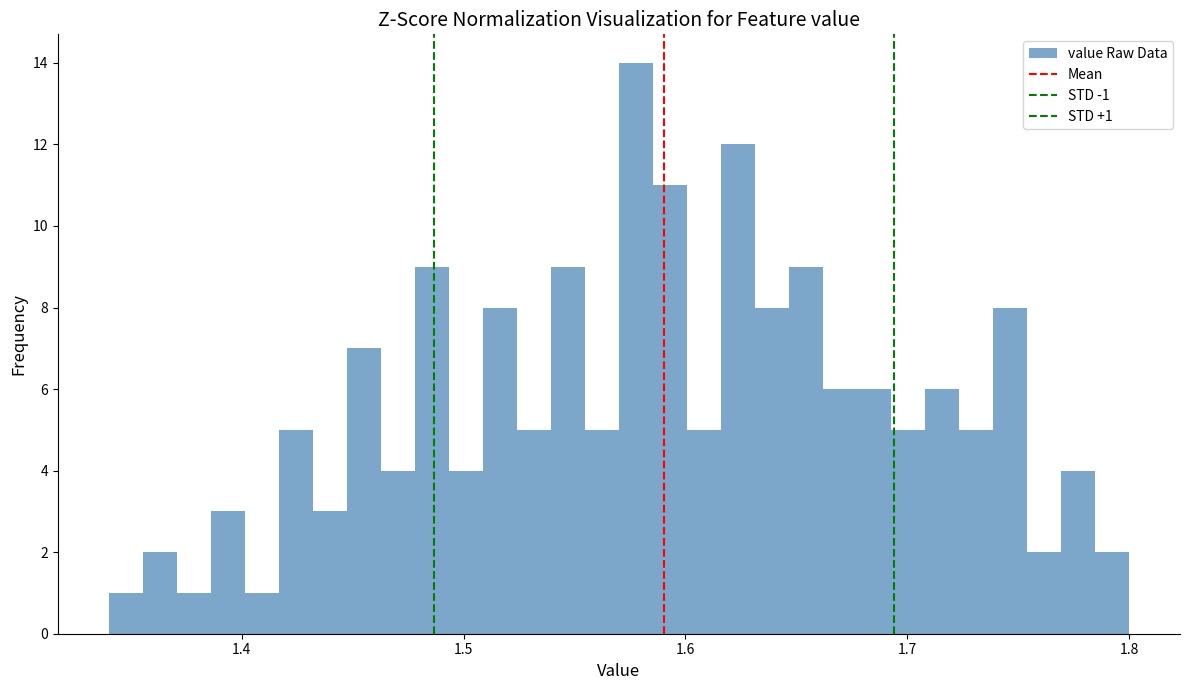

Read against the x-axis, roughly where is the centre of the tallest bar?

1.58